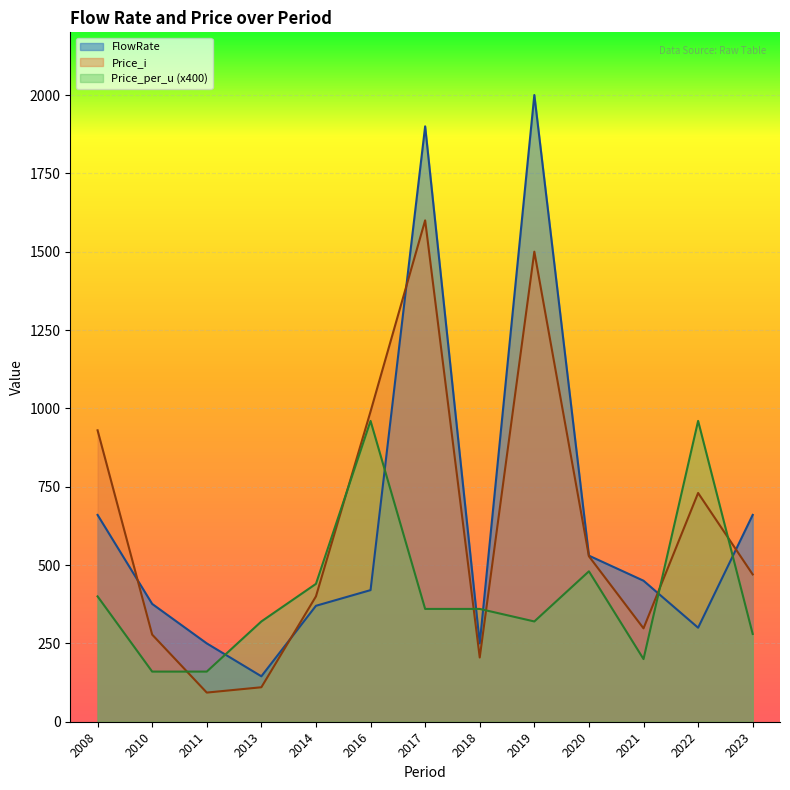

How many lines are shown in the chart?

3